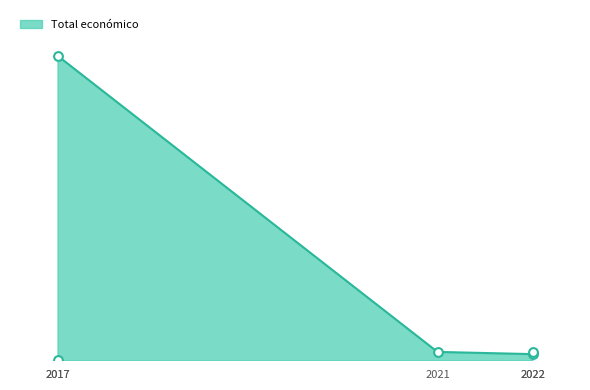

What is the ratio of the value at 2022 to the value at 2021?

1.0